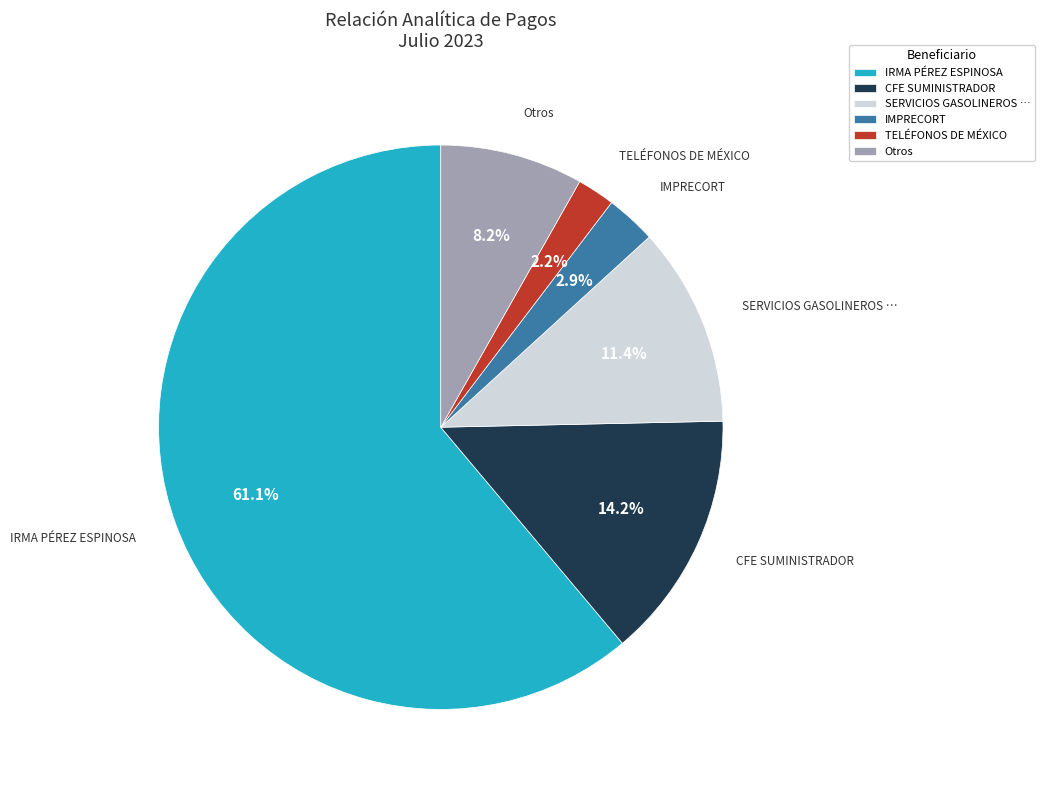

Which category has the biggest portion of the pie?

IRMA PÉREZ ESPINOSA